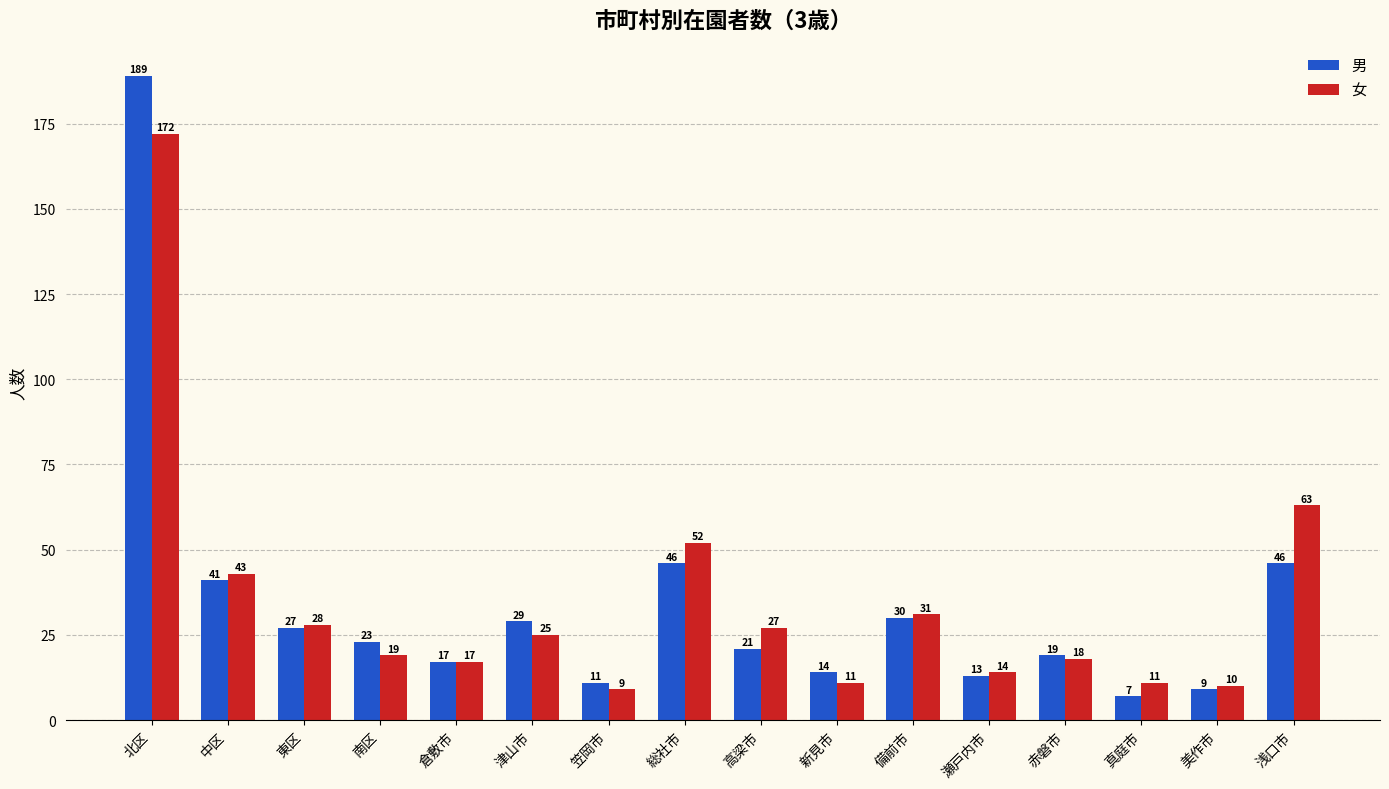

Which category has the highest value in the 男 series?

北区